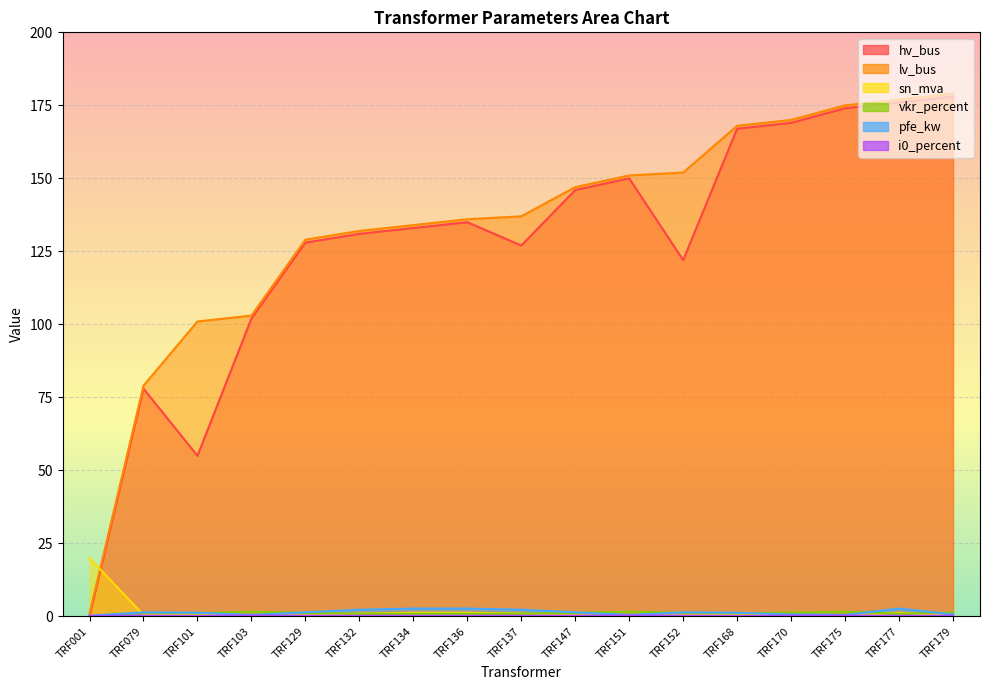

How many interior local peaks does the hv_bus series have?

3